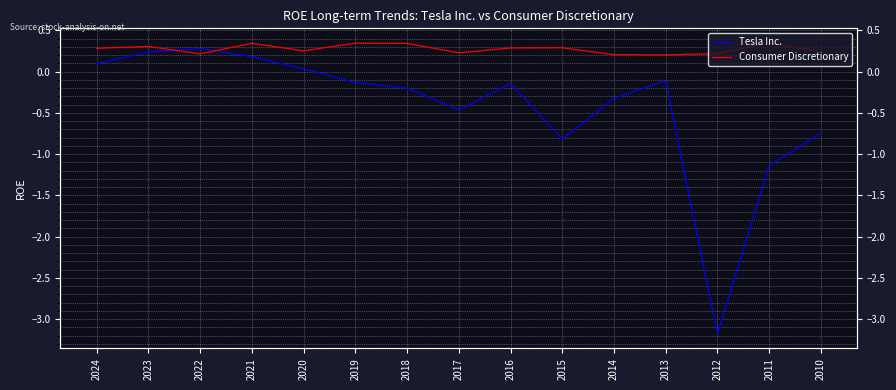

Rank the categories by Consumer Discretionary value from highest to lowest.

2011, 2019, 2021, 2018, 2023, 2015, 2016, 2024, 2020, 2010, 2017, 2012, 2022, 2014, 2013